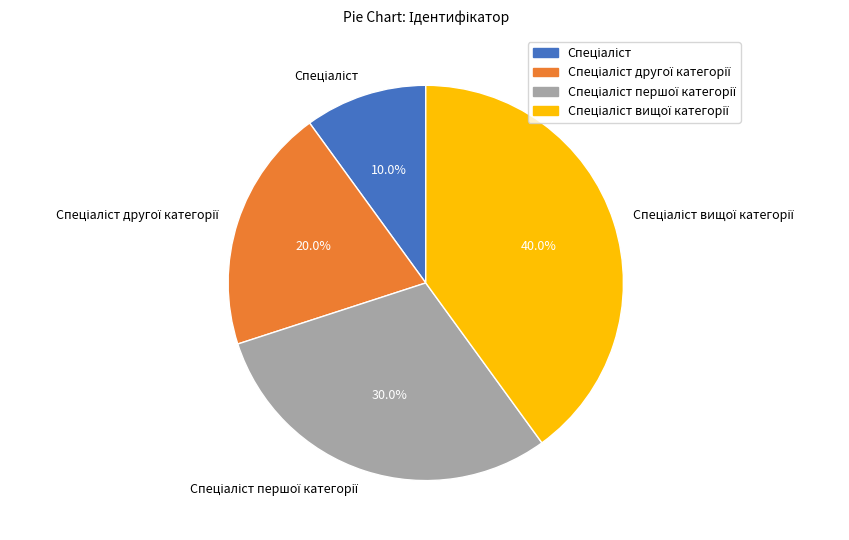

Is there a majority slice in this chart?

No